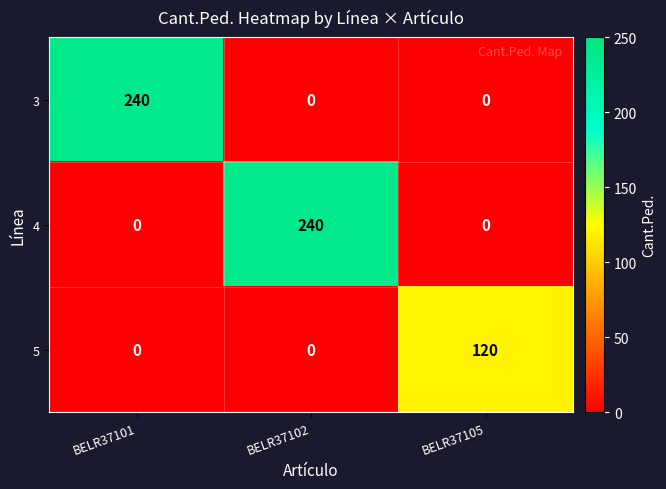

What is the difference between the maximum and minimum values in the 4 series?

240